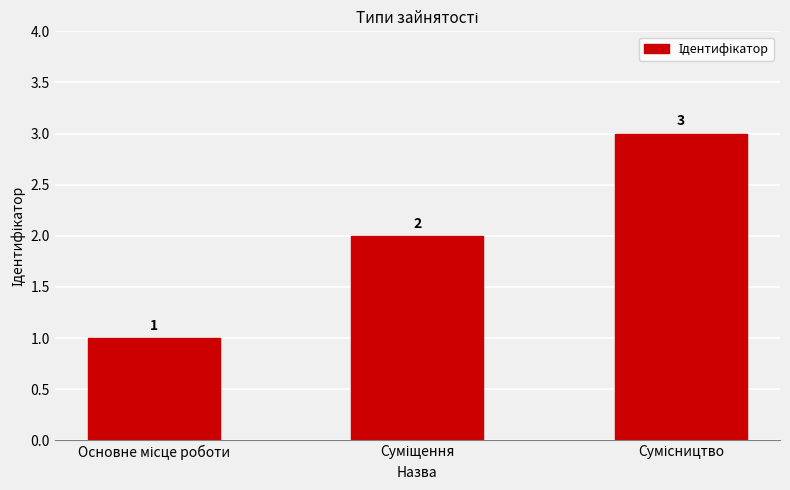

How many distinct data groups are displayed?

1